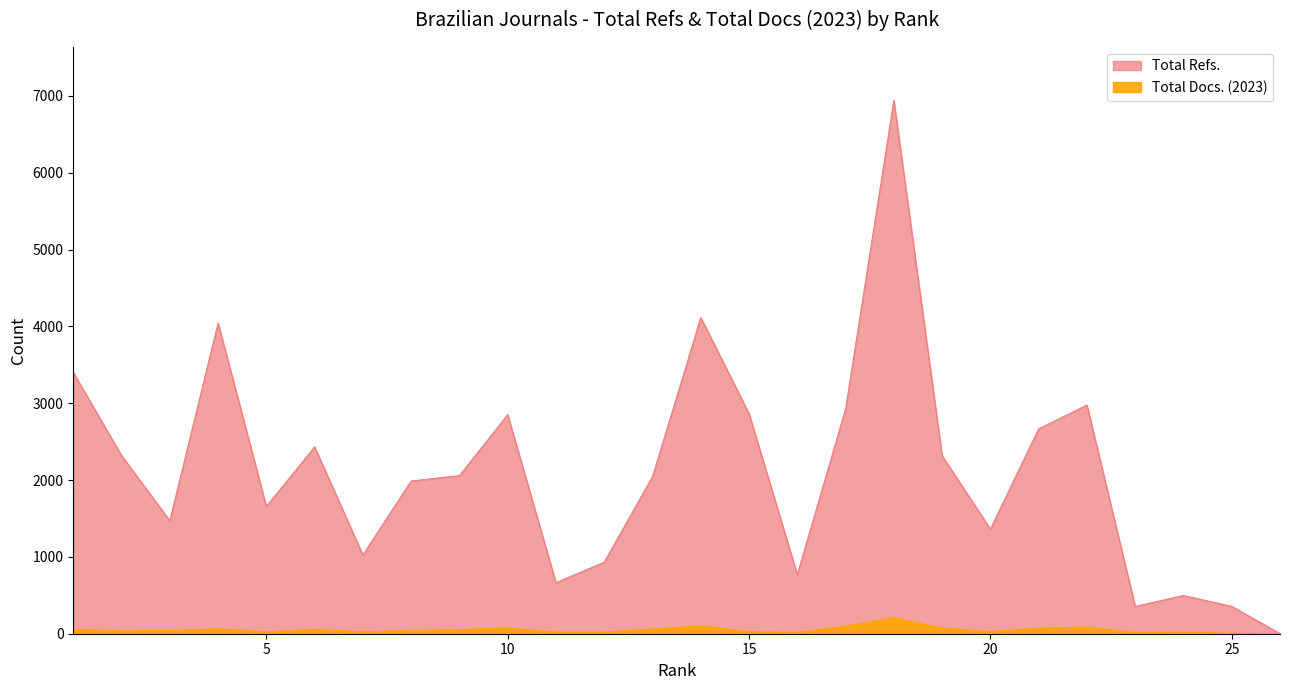

Reading left to right, list all the values displayed in this chart.

Total Refs.: 3401	2319	1471	4045	1657	2432	1025	1988	2058	2851	665	931	2045	4115	2864	770	2926	6943	2317	1362	2667	2976	355	497	356	2
Total Docs. (2023): 57	38	39	65	25	58	22	43	53	76	21	20	60	104	25	16	99	207	75	27	72	85	15	18	7	0